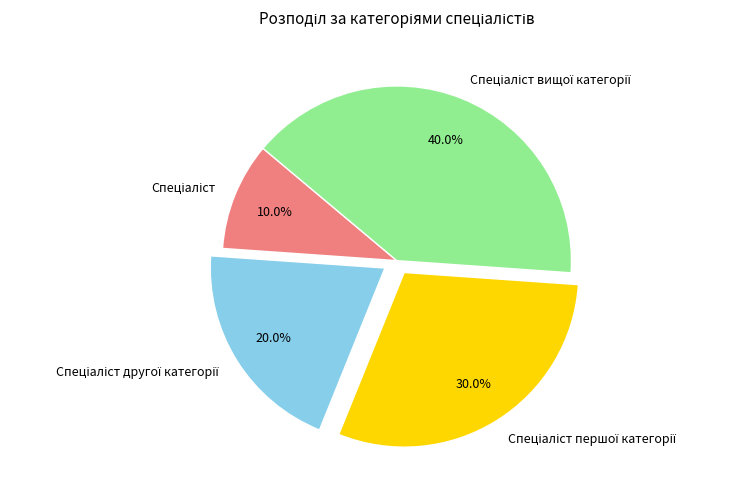

Is there a majority slice in this chart?

No